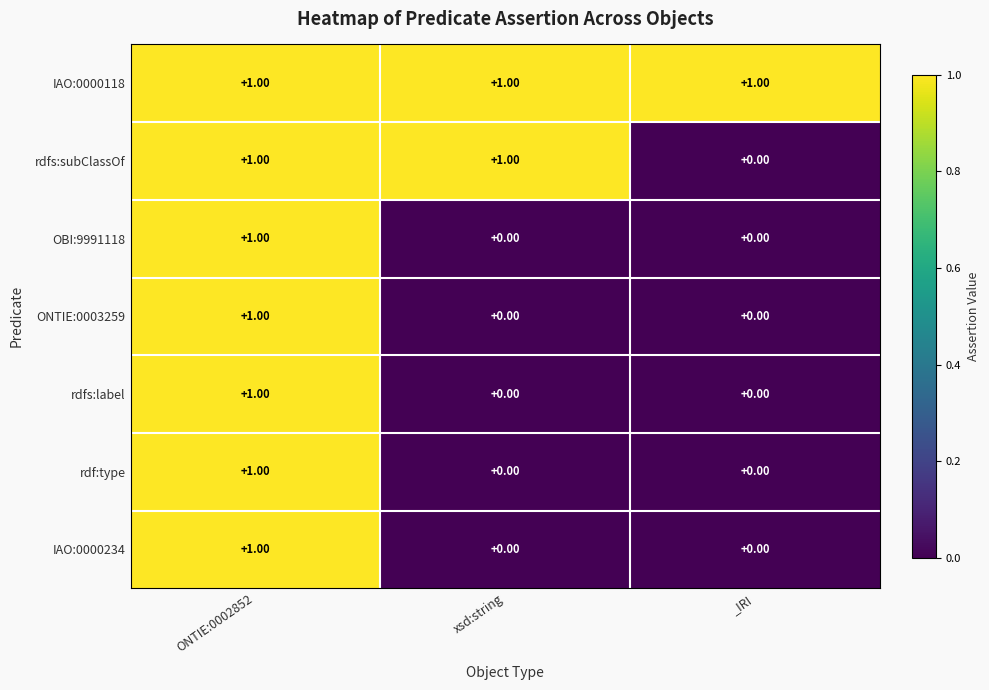

How many data points does each series have?

3